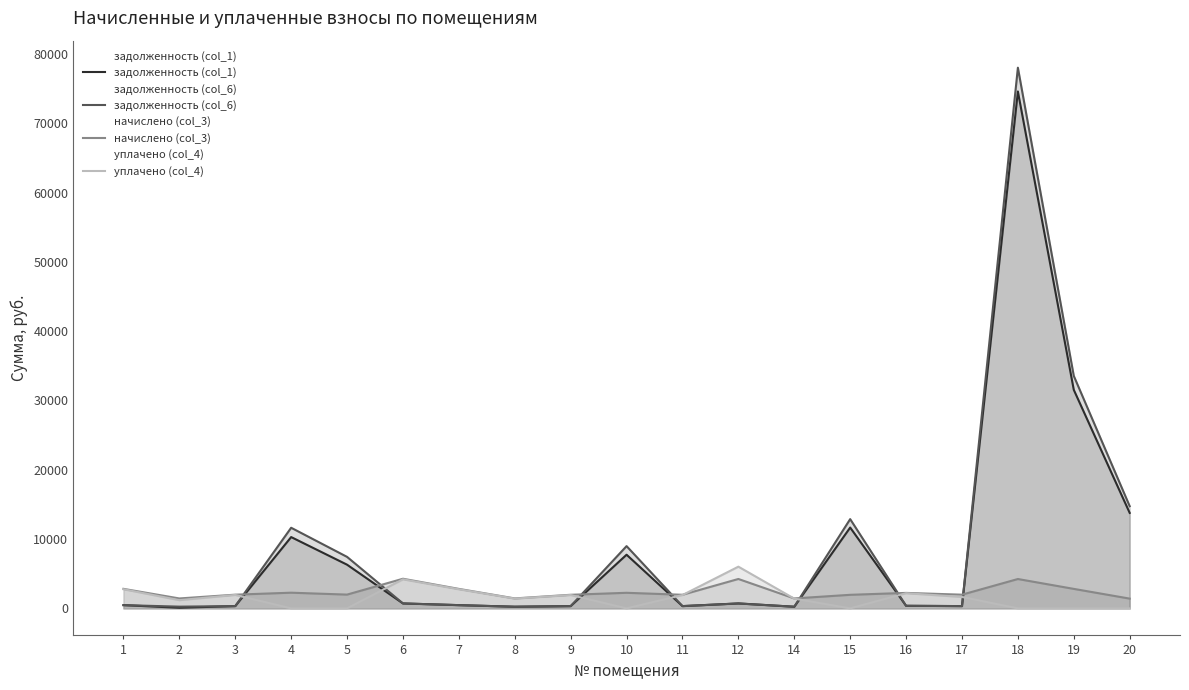

How many lines are shown in the chart?

4